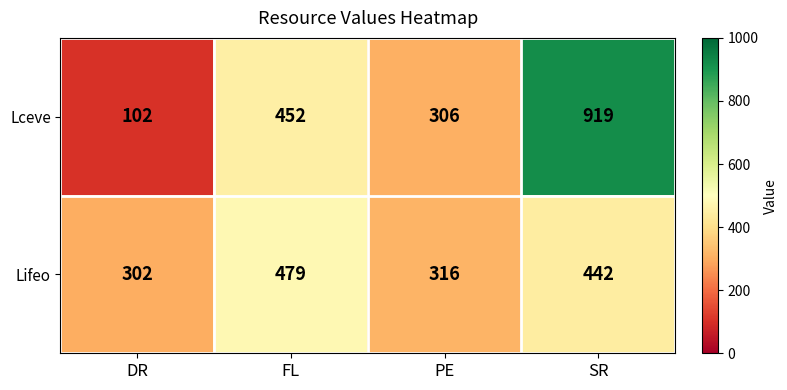

What is the difference between the Lifeo values at DR and FL?

177